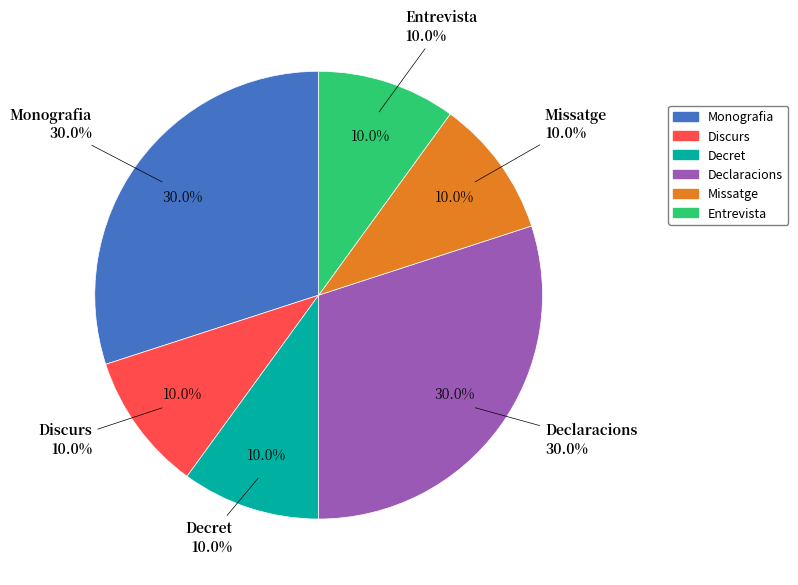

Is there a majority slice in this chart?

No